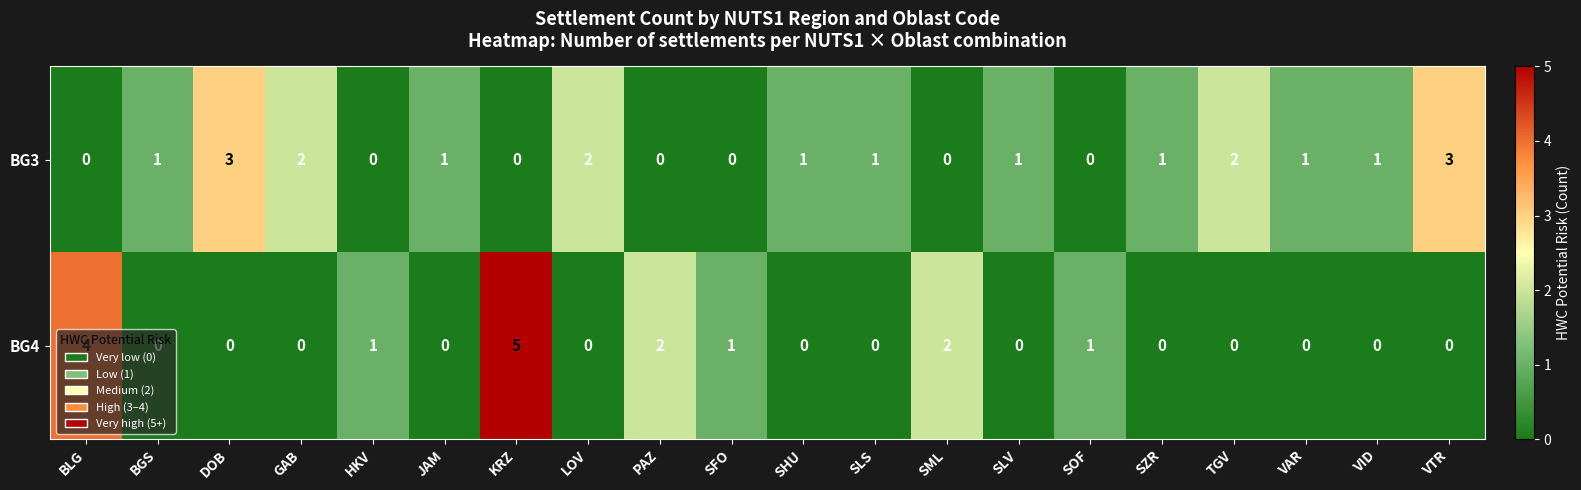

Rank the series by their average value, from lowest to highest.

BG4, BG3